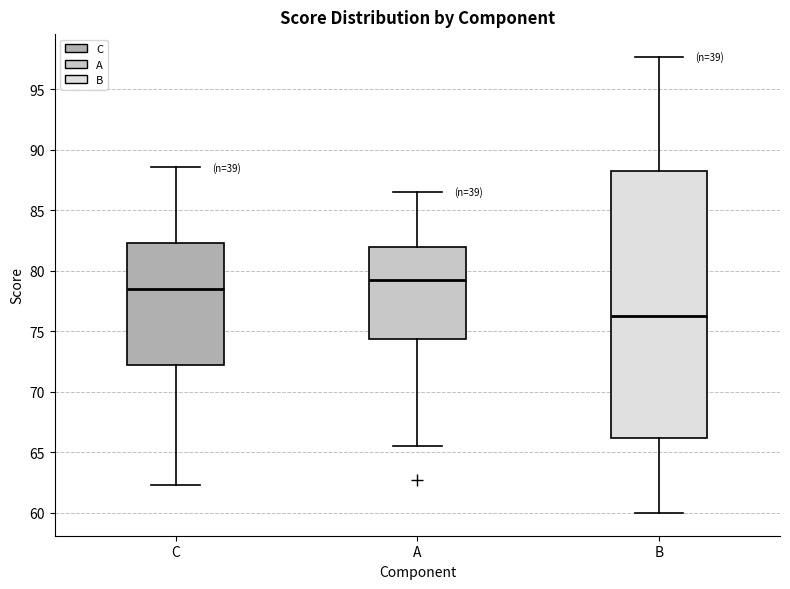

Which box has the lowest median line?

B